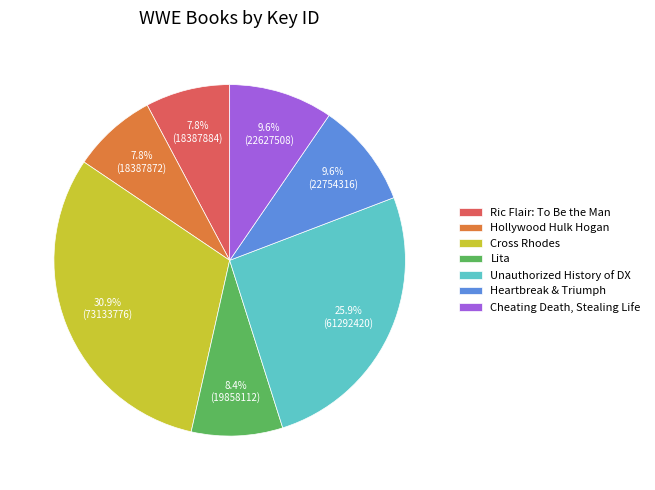

What is the ratio of the value at Hollywood Hulk Hogan to the value at Cheating Death, Stealing Life?

0.8